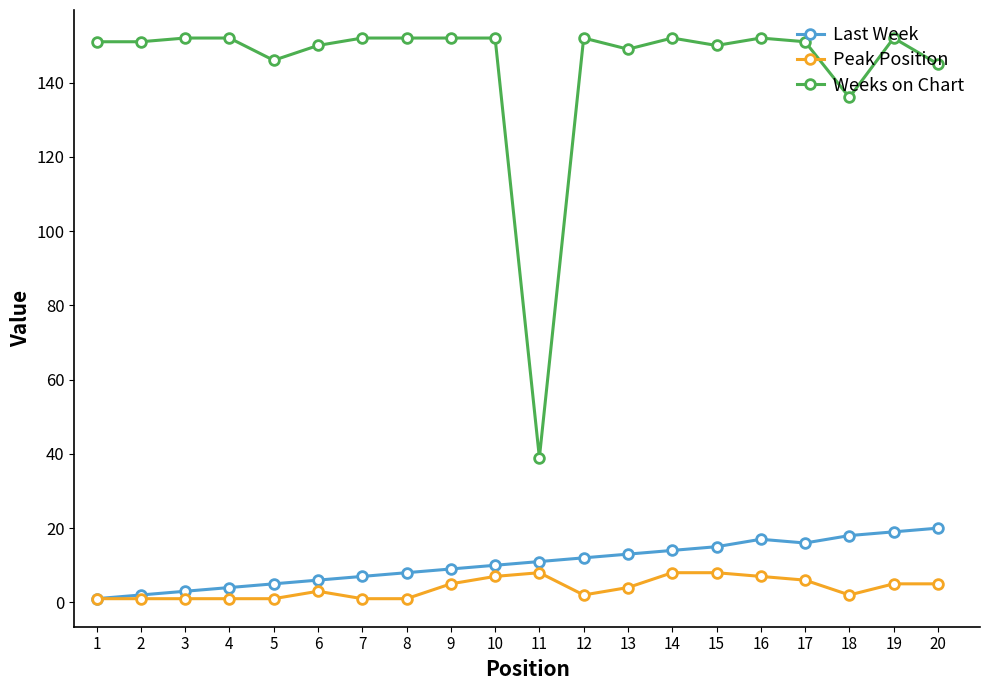

The Last Week series shows 29 at 18. True or false?

False